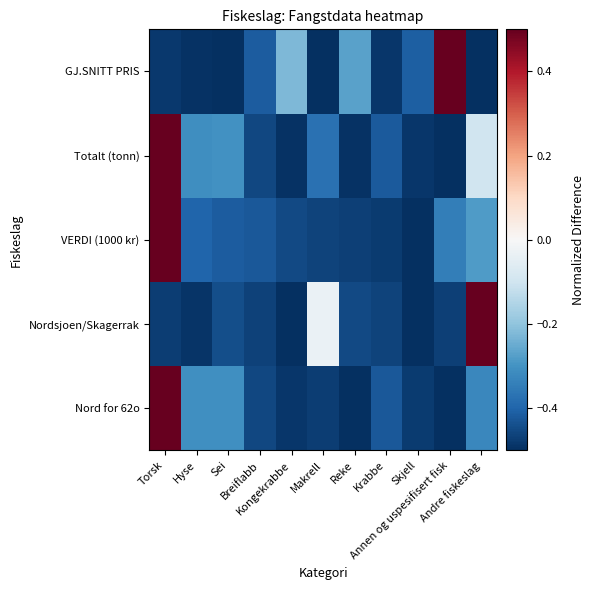

What is the spread (max minus min) of values at Krabbe?

0.1